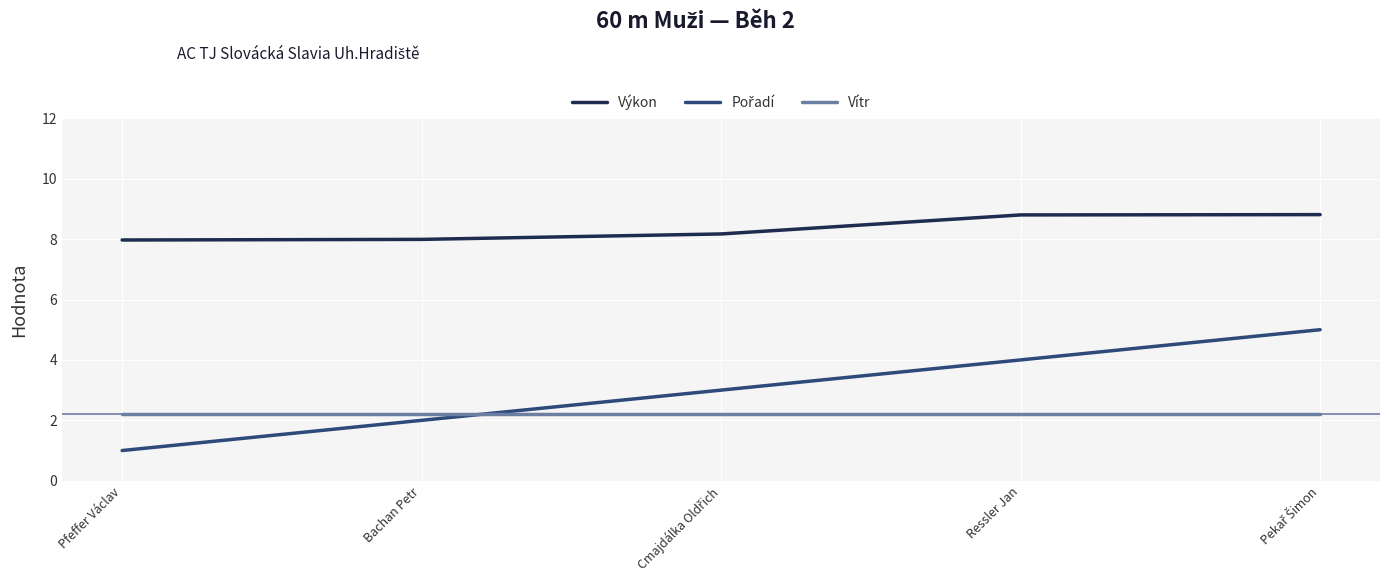

What is the approximate value of Vítr at Ressler Jan?

2.2